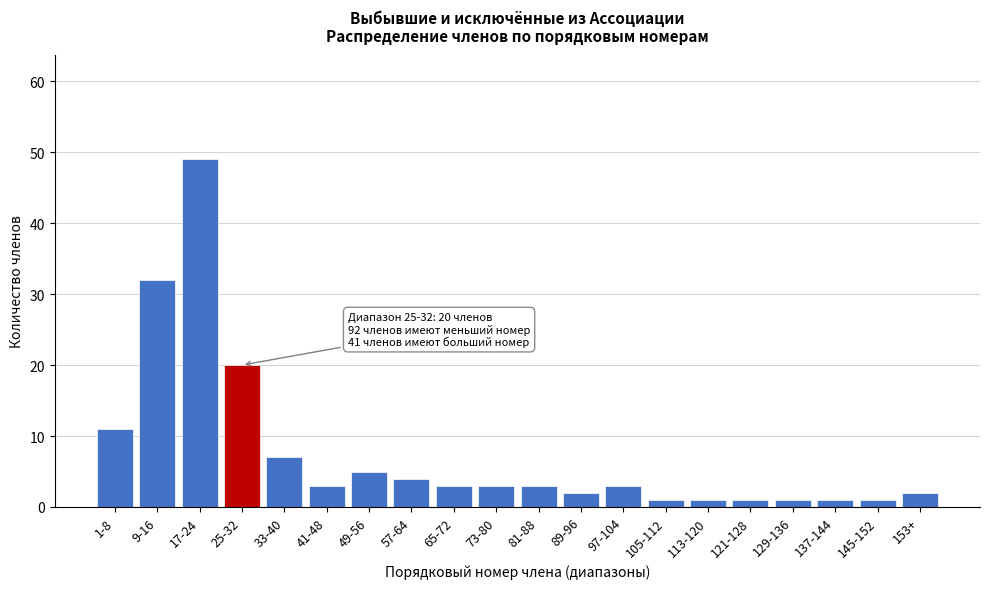

Reading right to left, list all the values displayed in this chart.

153+=2	145-152=1	137-144=1	129-136=1	121-128=1	113-120=1	105-112=1	97-104=3	89-96=2	81-88=3	73-80=3	65-72=3	57-64=4	49-56=5	41-48=3	33-40=7	25-32=20	17-24=49	9-16=32	1-8=11